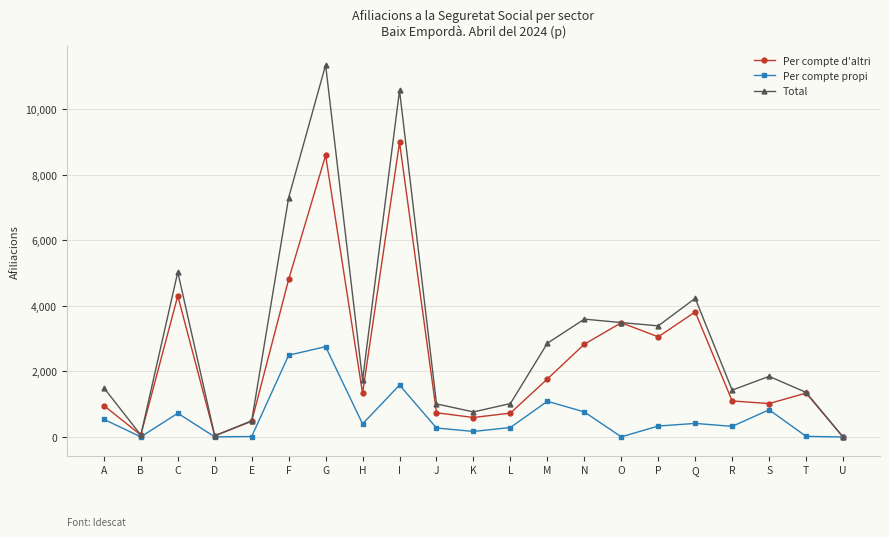

Is it true that Total equals 495 at E?

True